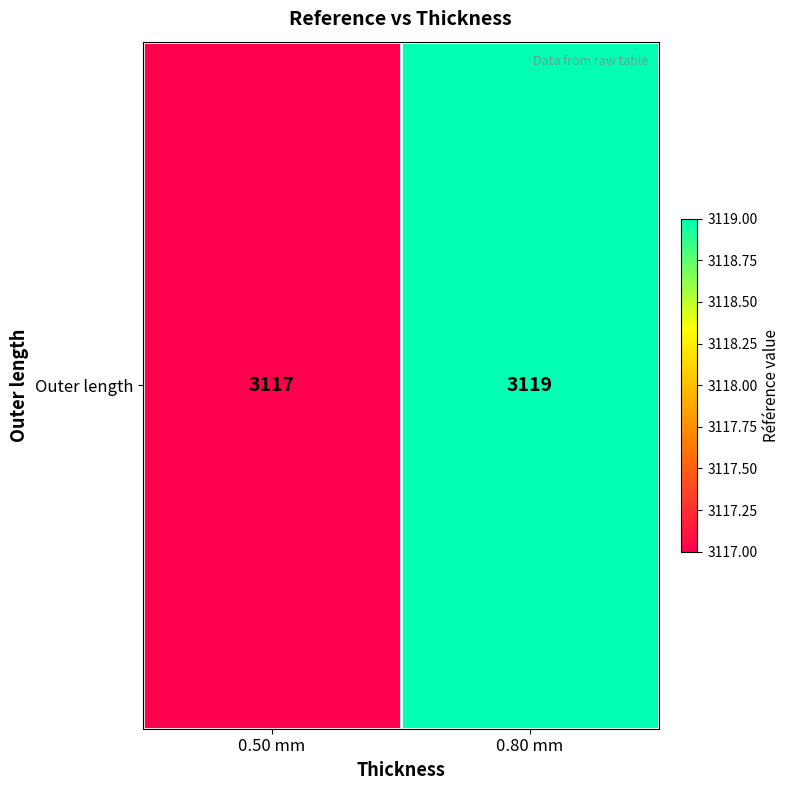

Approximately how many times larger is the value at 0.50 mm compared to 0.80 mm?

1.0